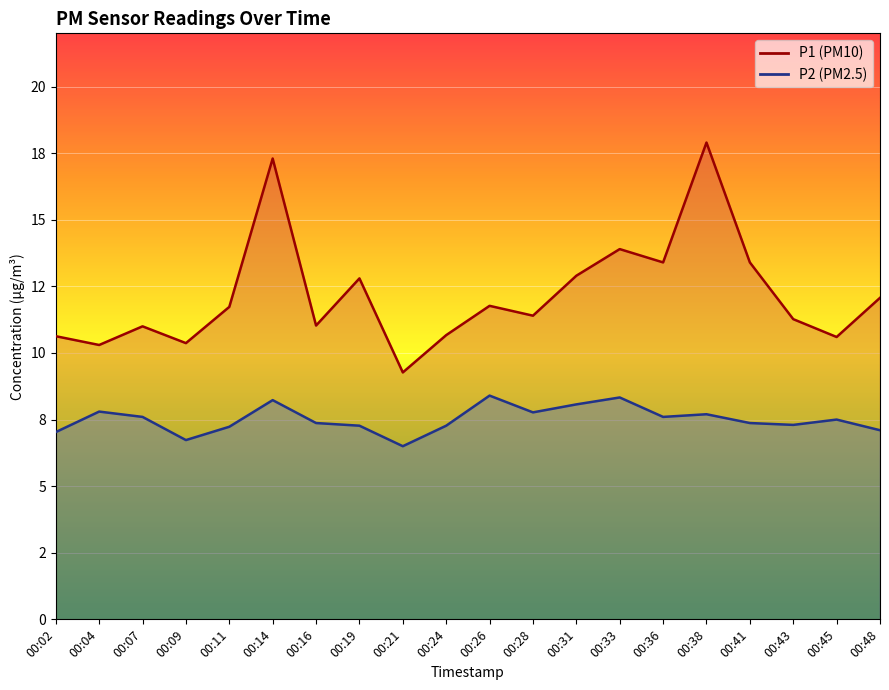

What are all the series names shown in the legend?

P1, P2